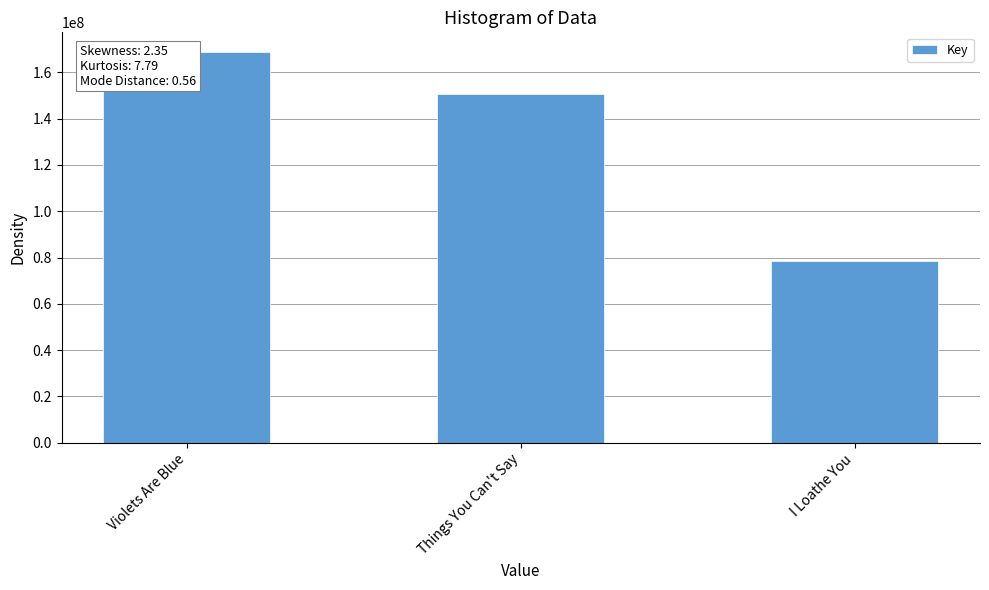

What is the label of the 3rd bar from the right?

Violets Are Blue